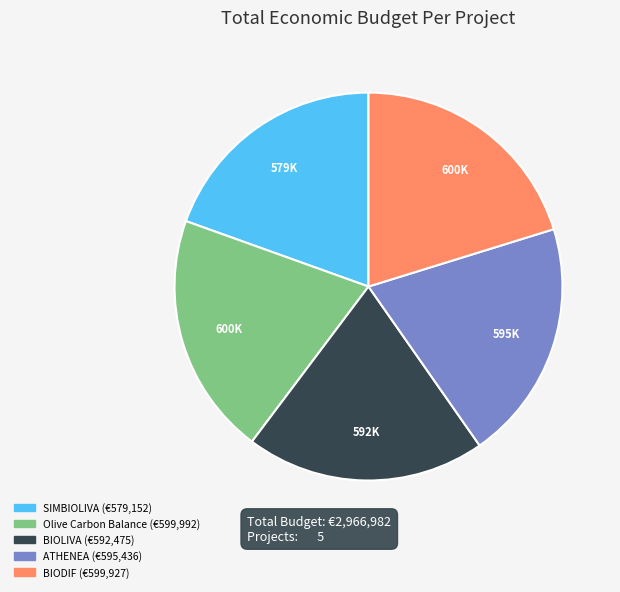

How many segments does this pie chart have?

5